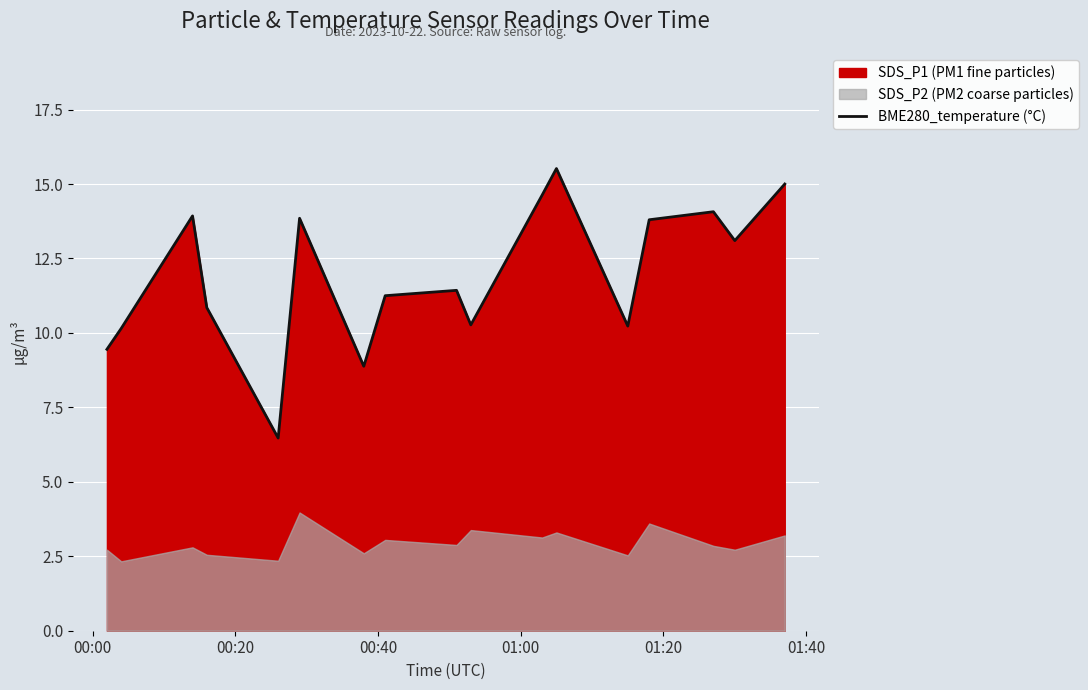

The value at 6 is 15.9. True or false?

False